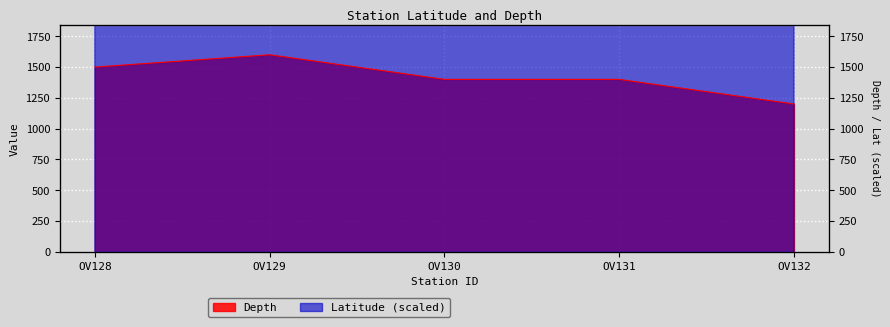

Which label corresponds to the smallest value in the chart?

OV132